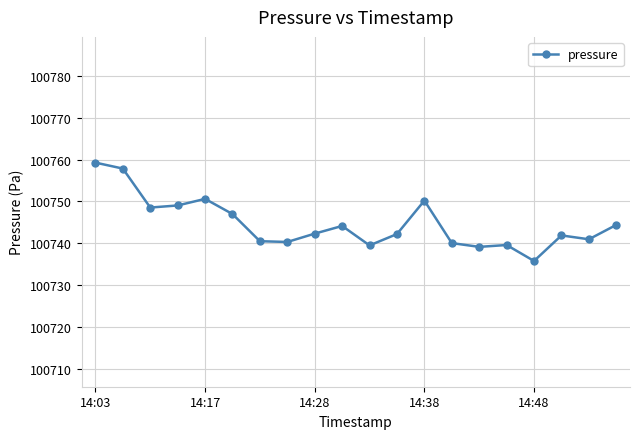

What is the value of the 8th point from the left?

100740.3